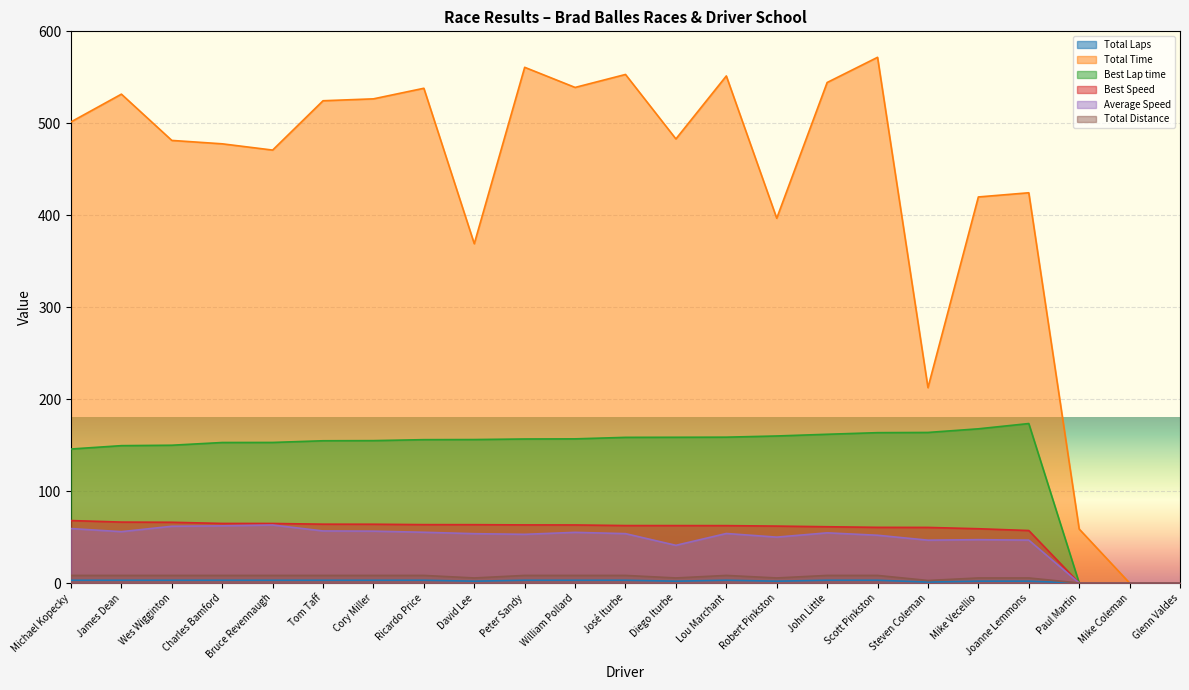

How many categories are shown in the chart?

23